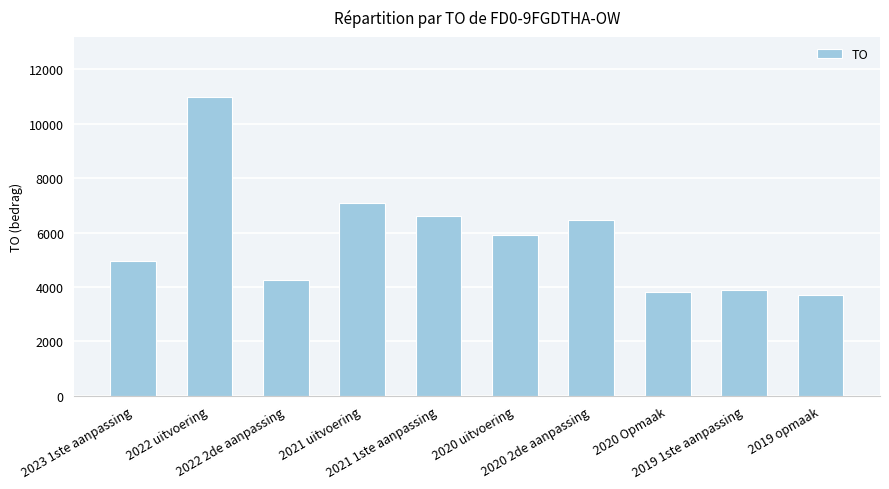

How many data points are less than 5922?

5